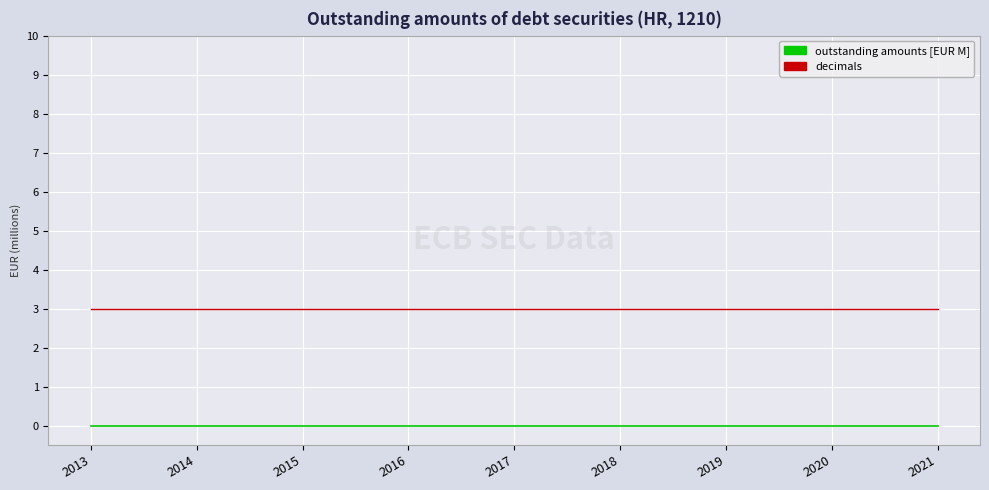

Rank the series by their maximum value, from highest to lowest.

decimals, outstanding amounts [EUR M]